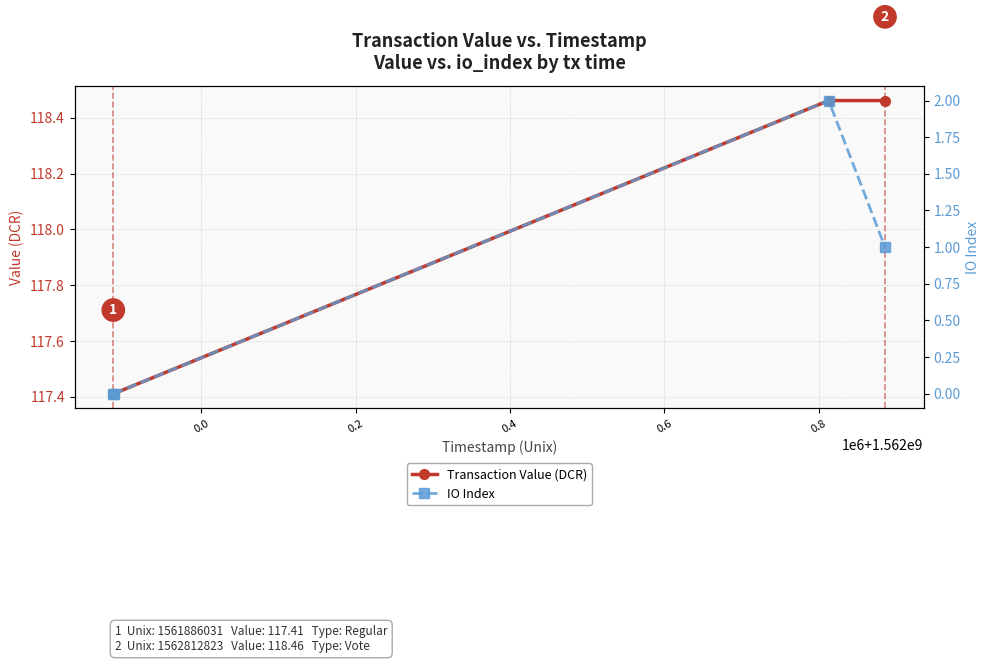

Which series has the widest spread of values?

IO Index